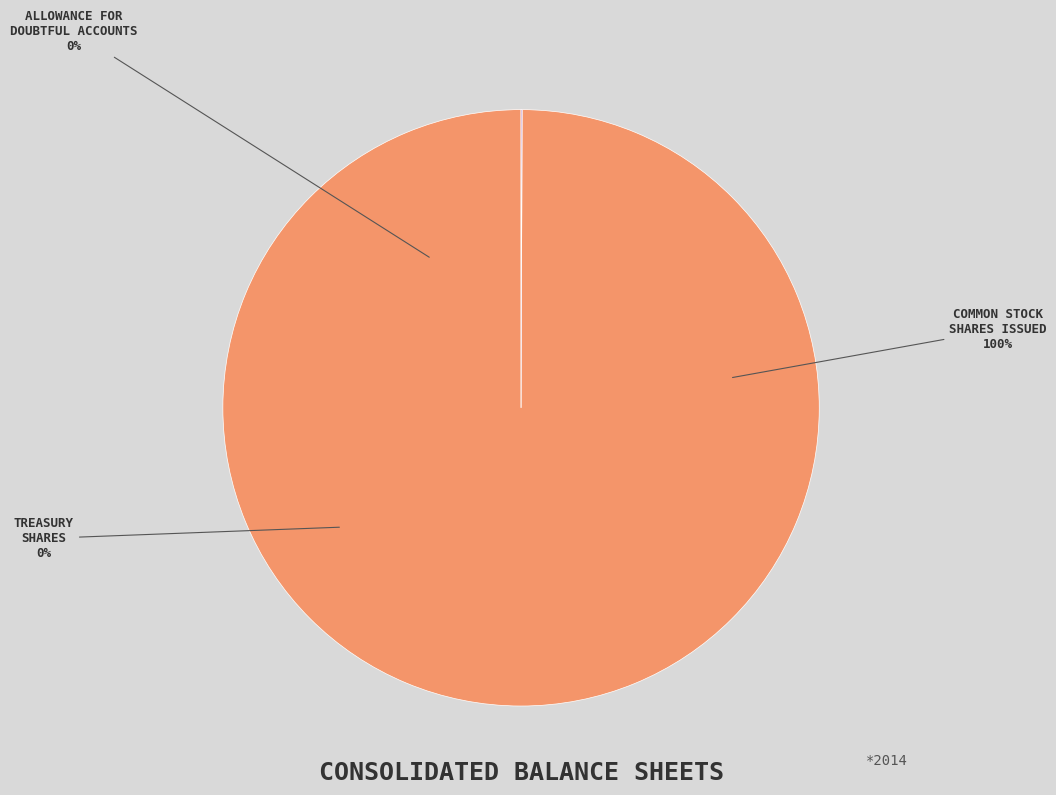

Which category accounts for the majority?

Common stock, shares issued